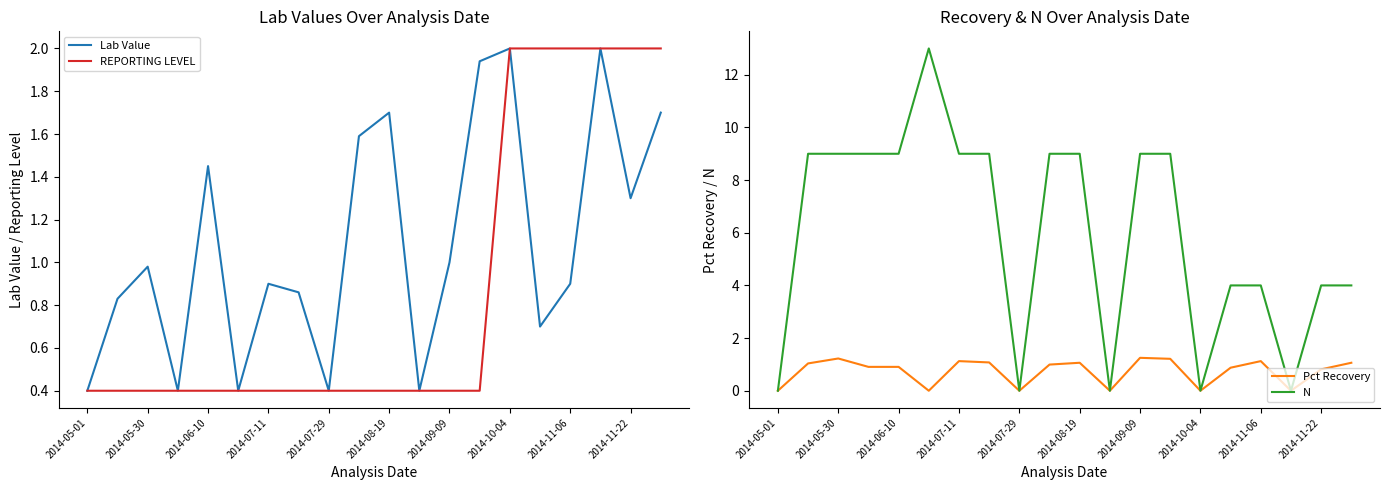

True or false: Pct Recovery and N intersect in this chart.

False